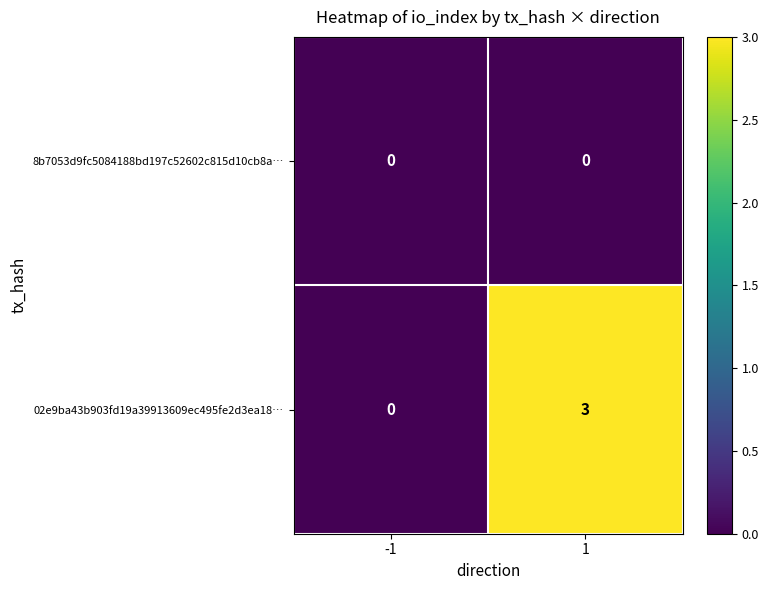

Reading left to right, extract all data points from this chart.

8b7053d9fc5084188bd197c52602c815d10cb8a…: -1=0	1=0
02e9ba43b903fd19a39913609ec495fe2d3ea18…: -1=0	1=3